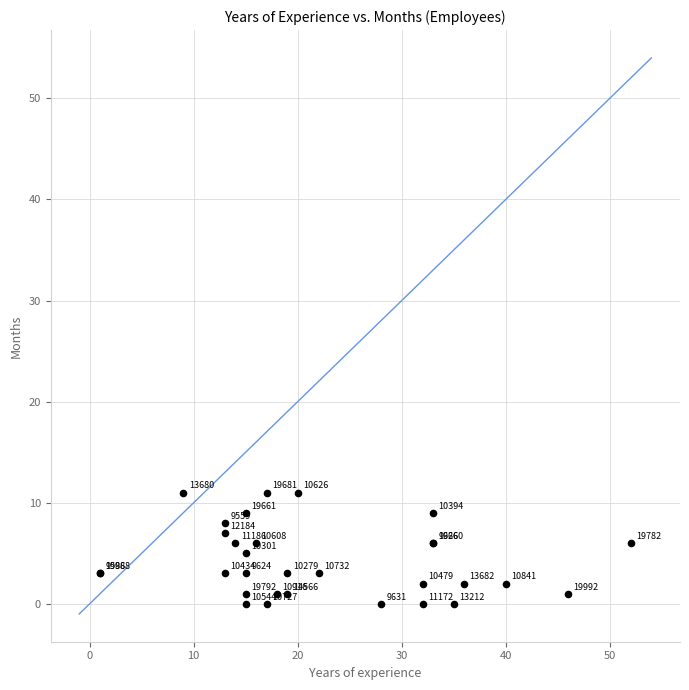

What Y value in the scatter plot is closest to 5?

5